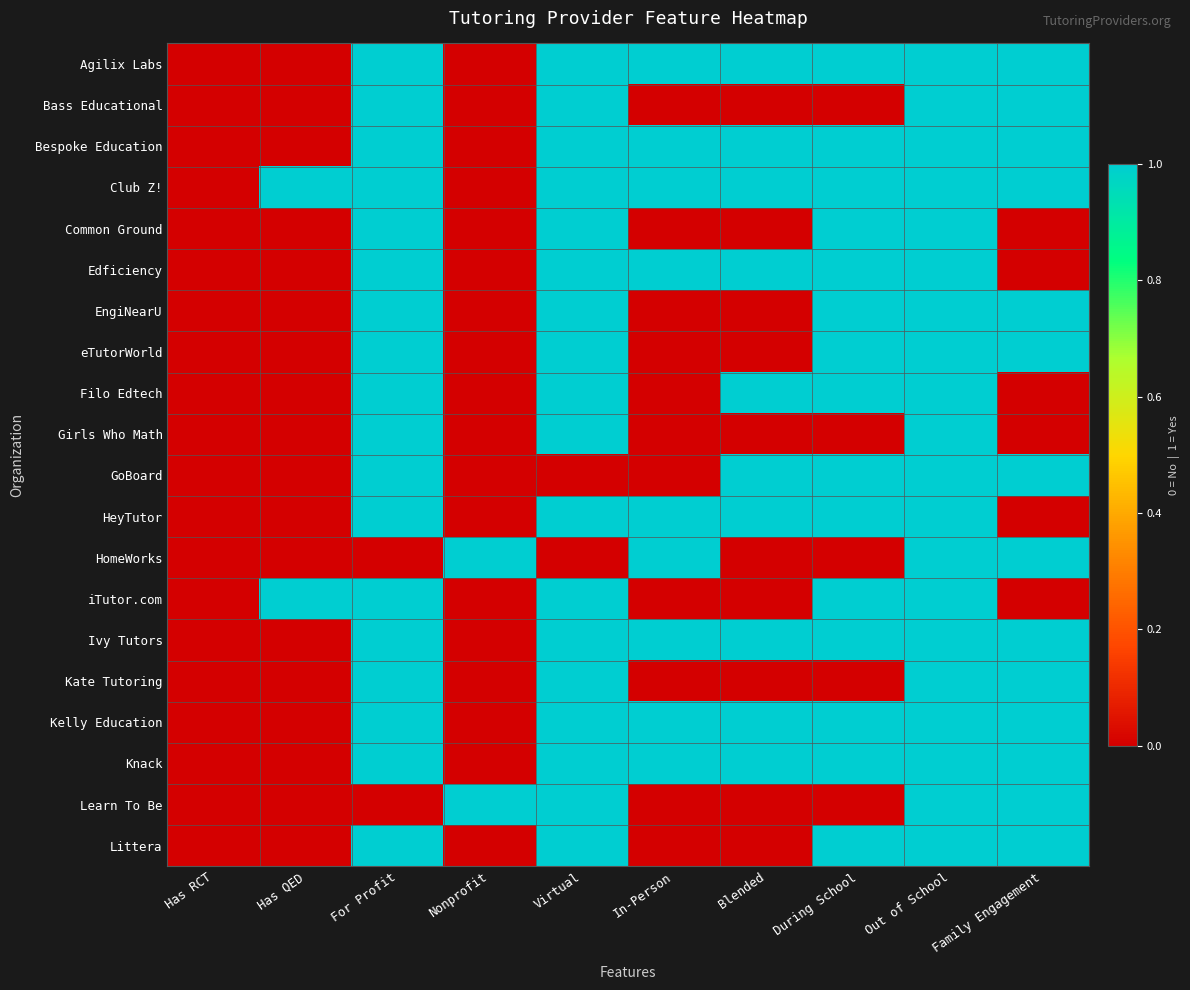

Which series changed the most between Virtual and Blended?

Bass Educational